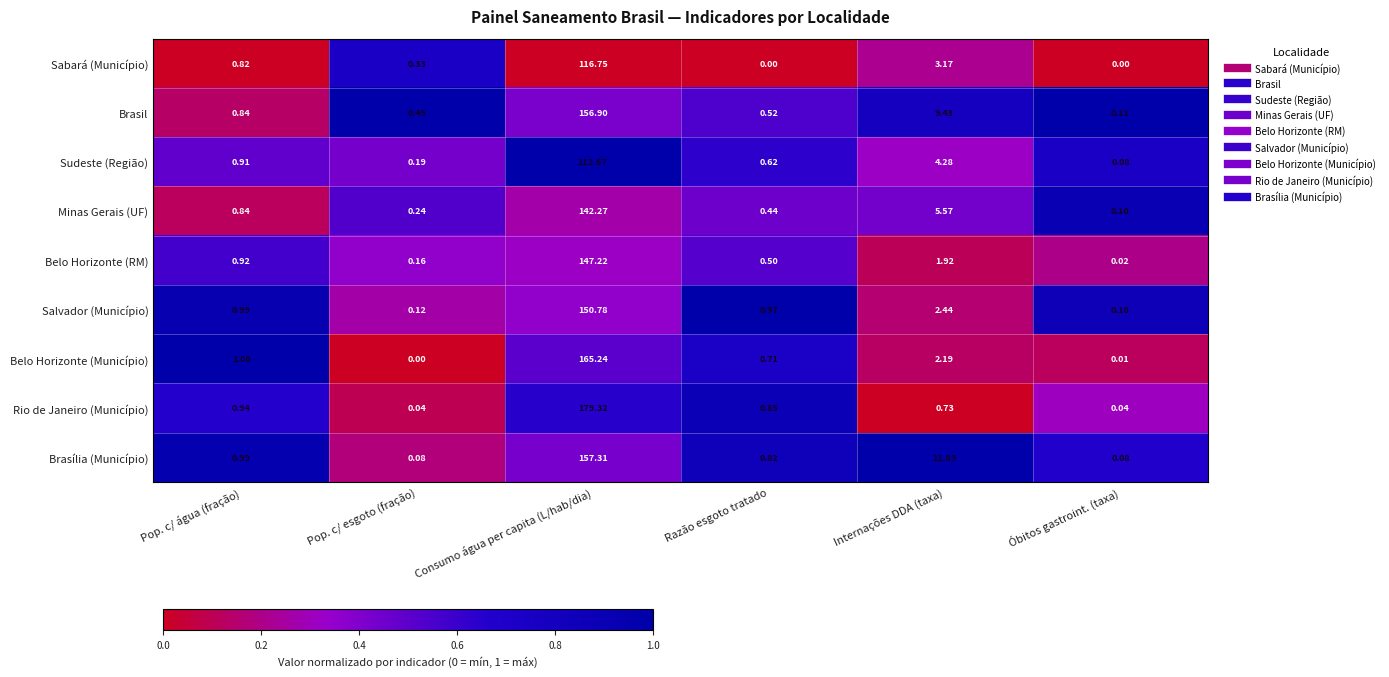

Where is Brasil nearest to the value 78?

Internações DDA (taxa)